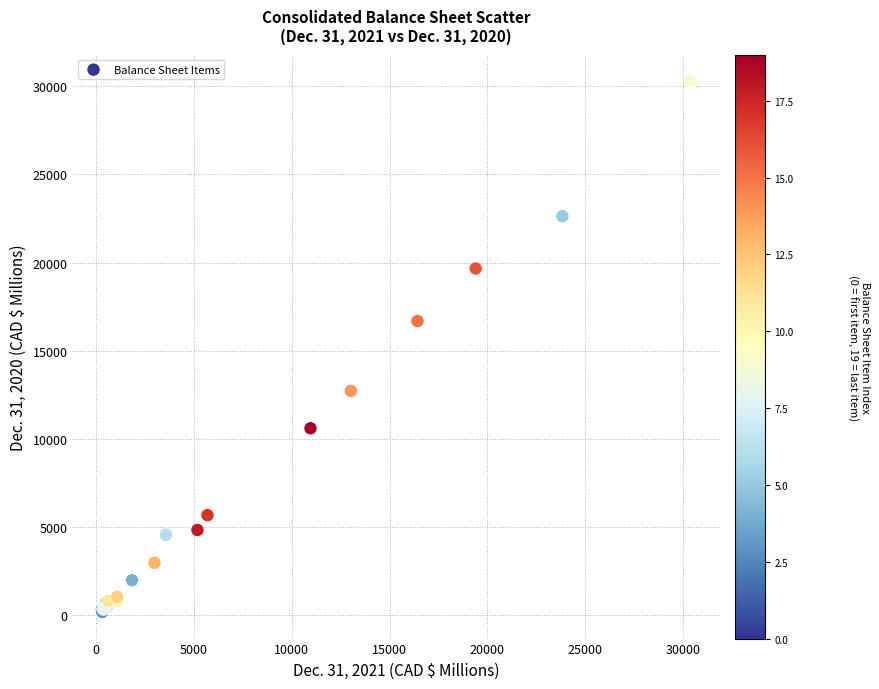

What Y value in the scatter plot is closest to 15239?

16687